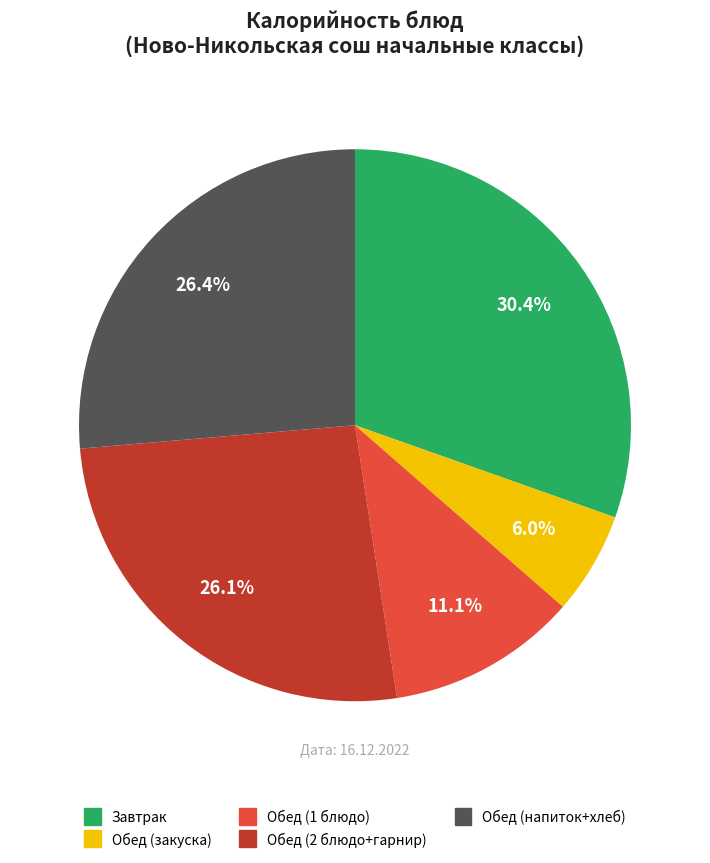

Is there any slice that represents more than half of the pie?

No